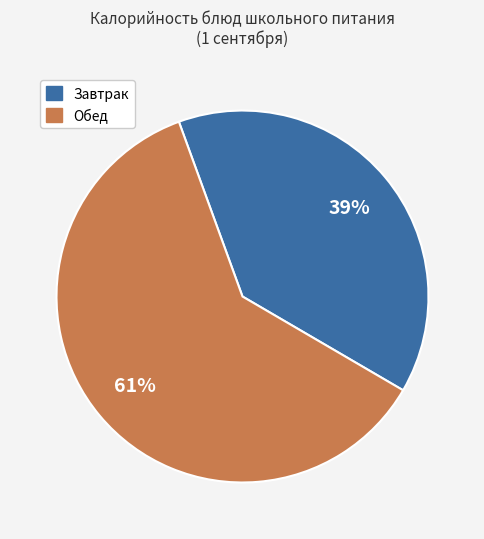

Does any single category account for the majority?

Yes